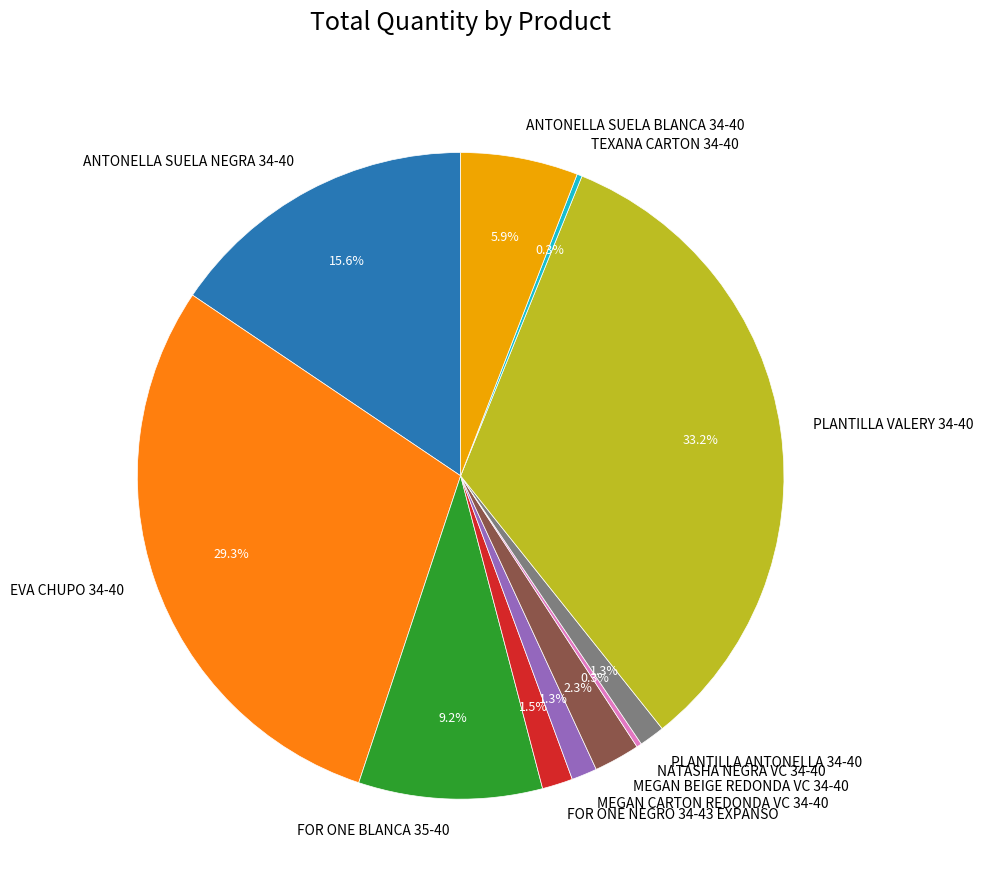

The MEGAN CARTON REDONDA VC 34-40 slice represents 10% of the pie. True or false?

False